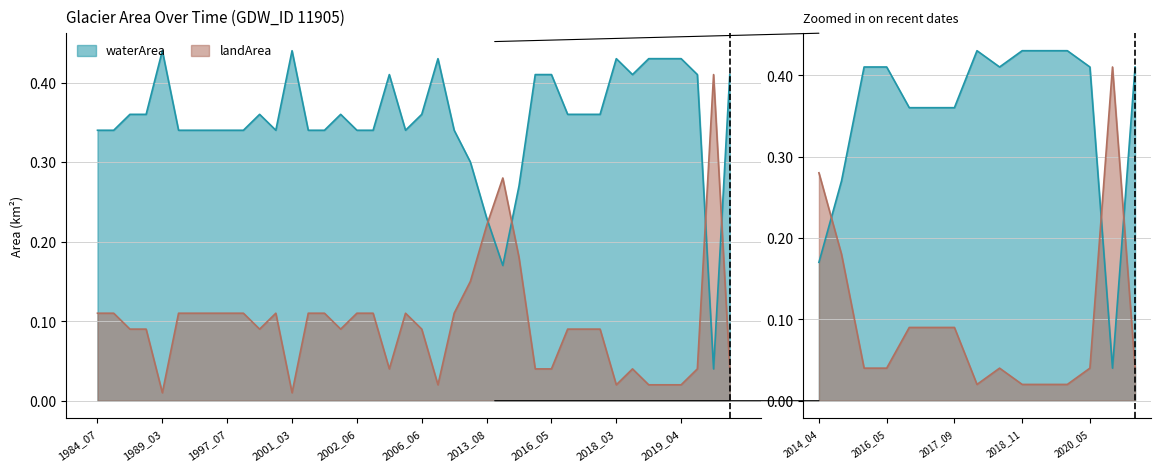

At how many categories does at least one series exceed 0?

40